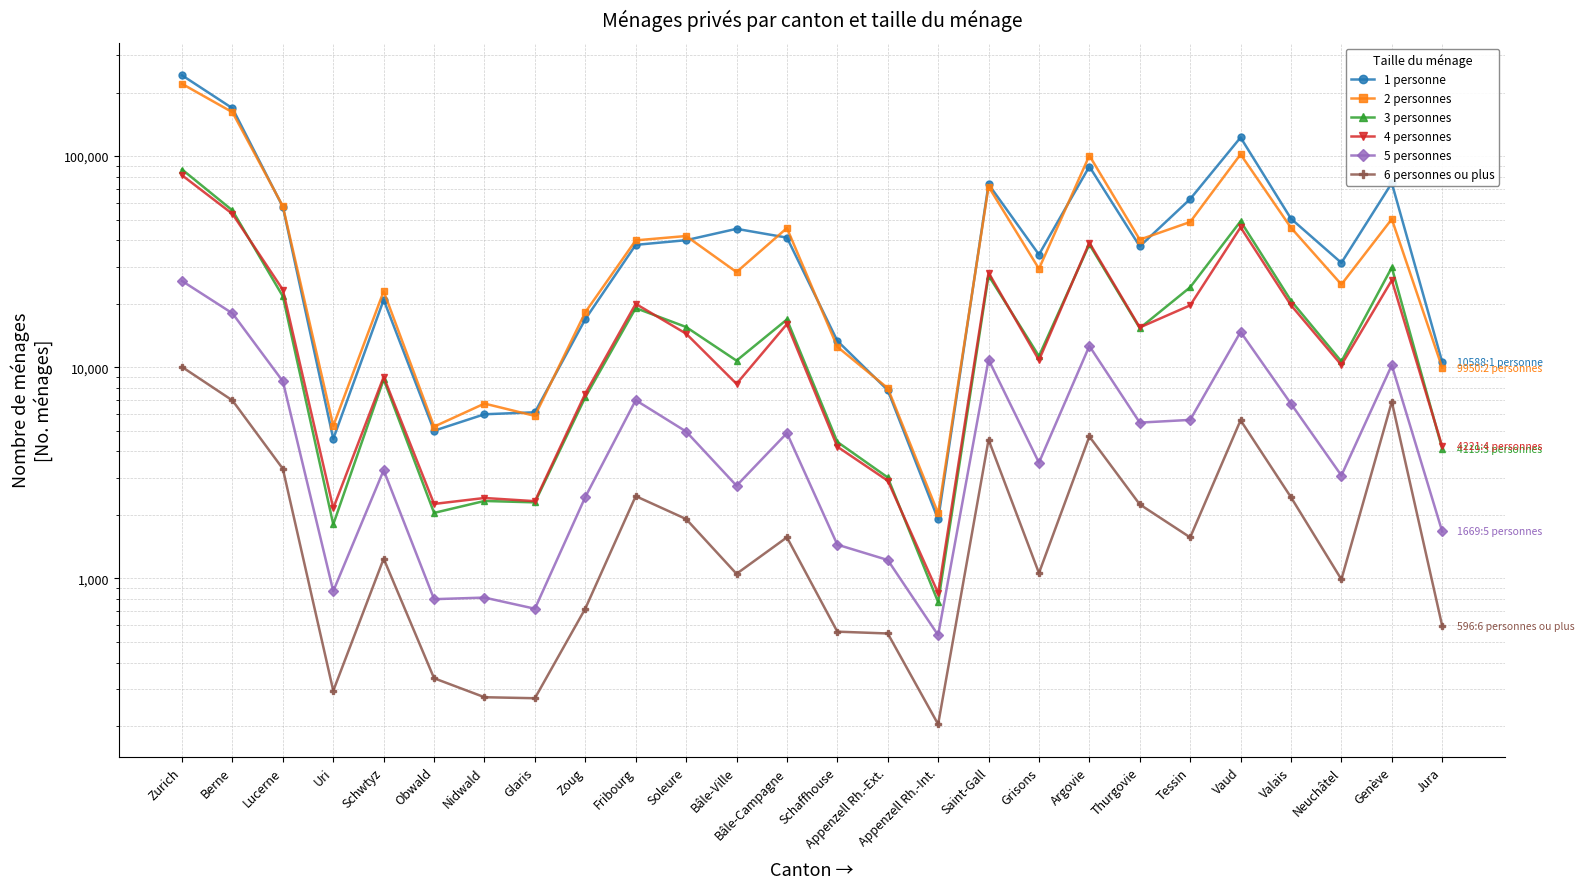

Rank the series by their maximum value, from lowest to highest.

6 personnes ou plus, 5 personnes, 4 personnes, 3 personnes, 2 personnes, 1 personne